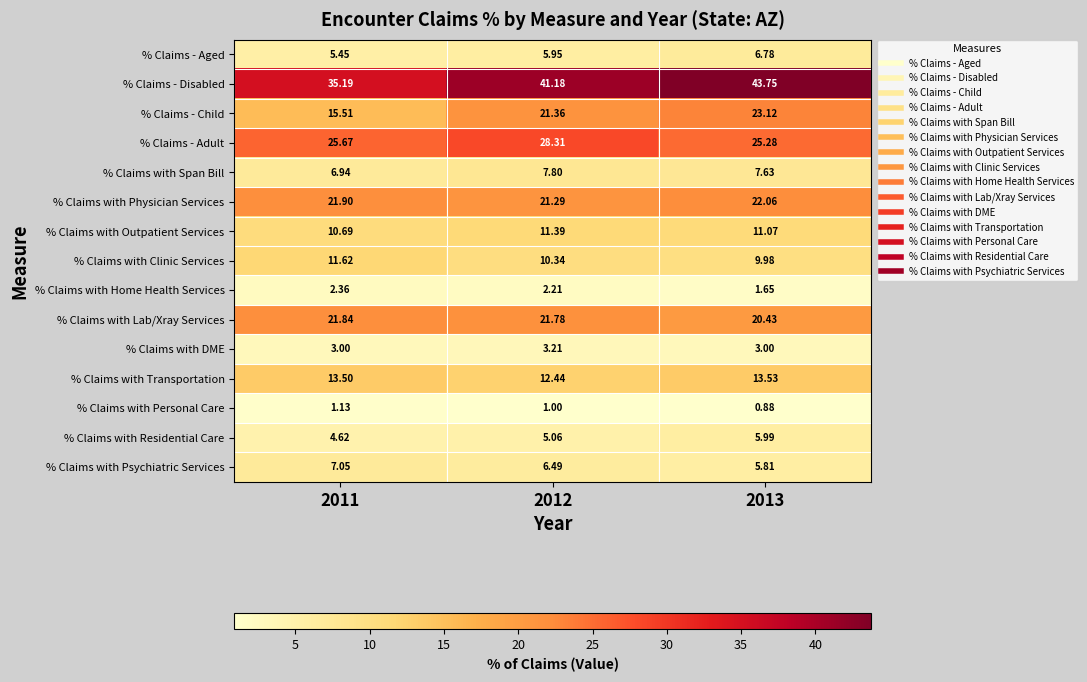

What is the total value across all series at 2012?

199.8